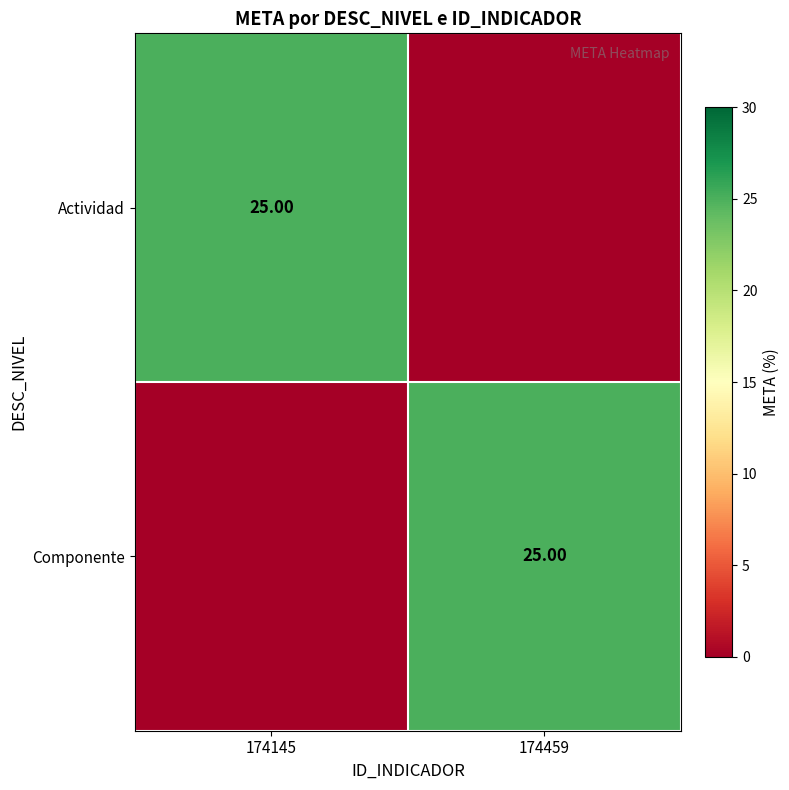

What is the total value across all series at 174459?

25.0